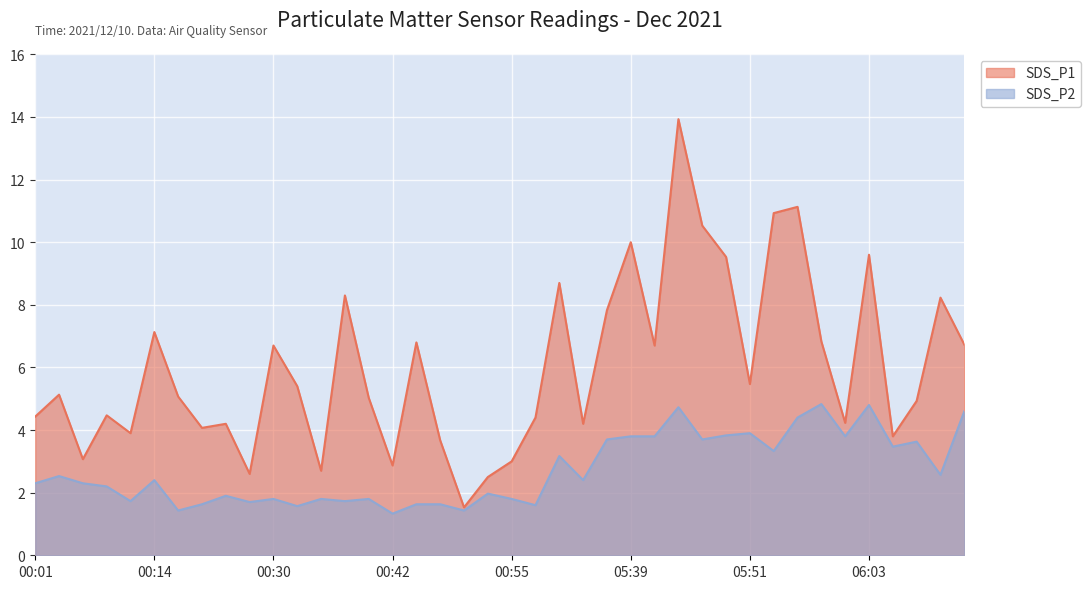

How many lines are shown in the chart?

2